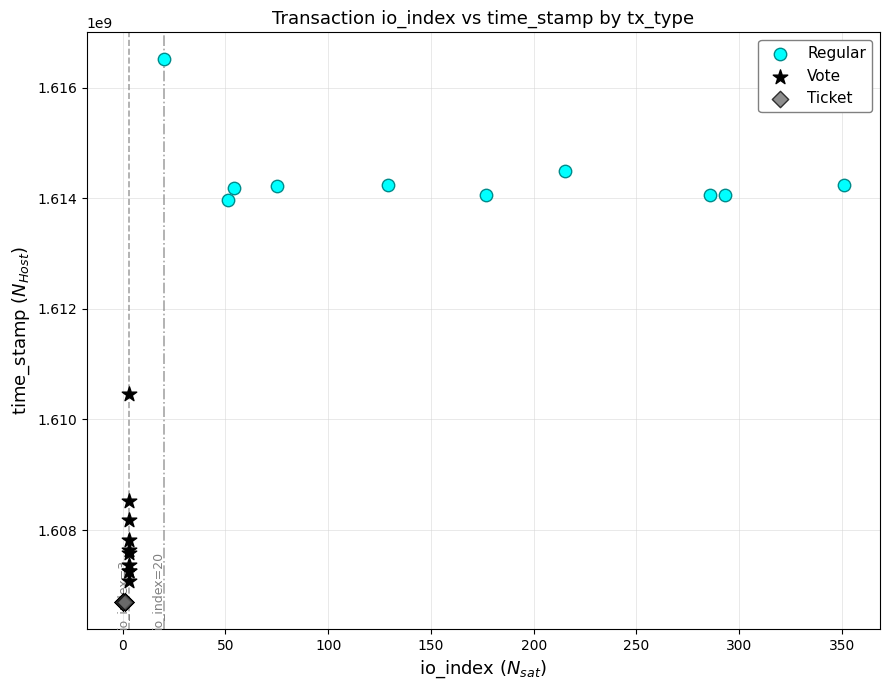

Which series contains the highest Y value?

Regular